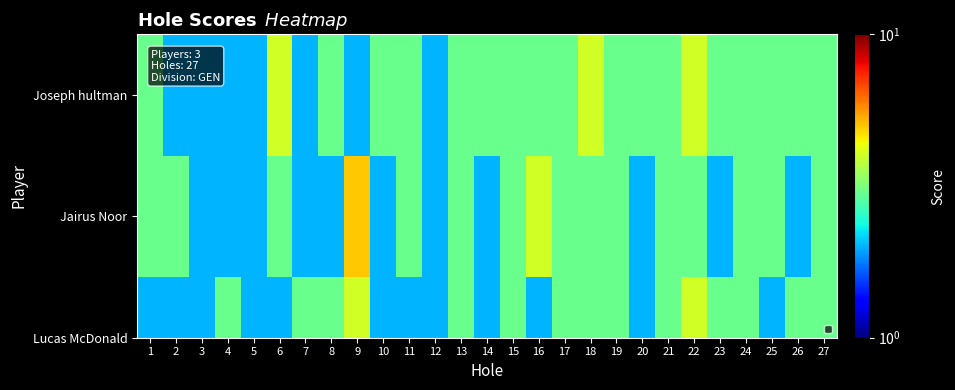

Which category has the highest value across all series?

6